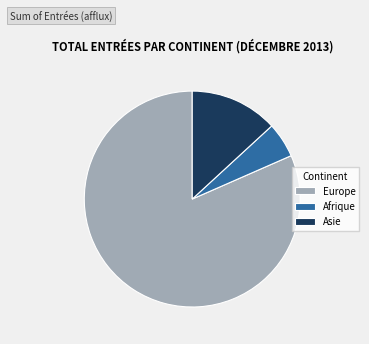

What is the majority slice?

Europe